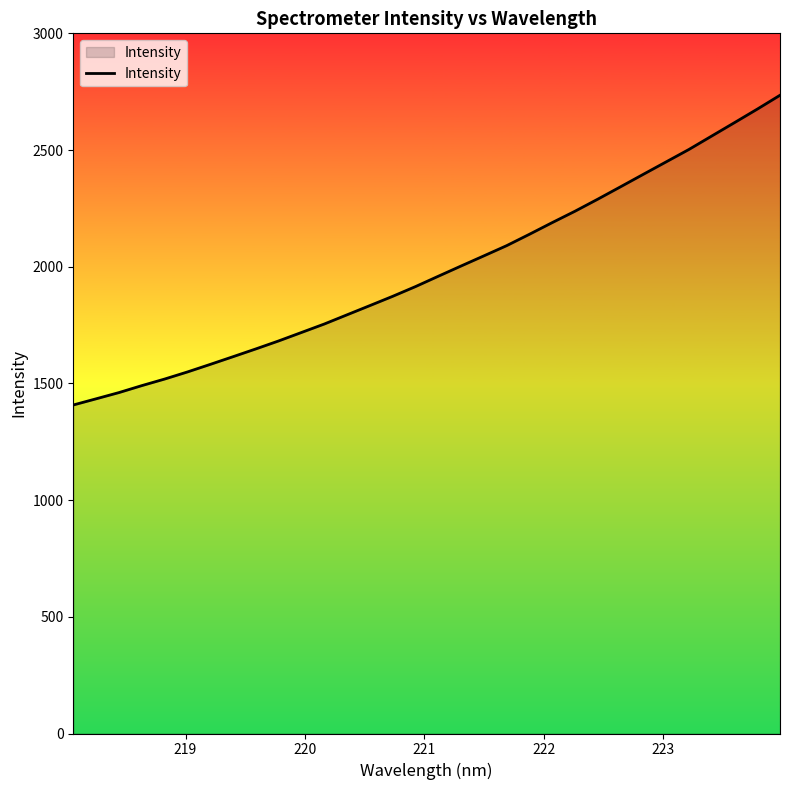

What is the minimum value shown in the chart?

1407.6